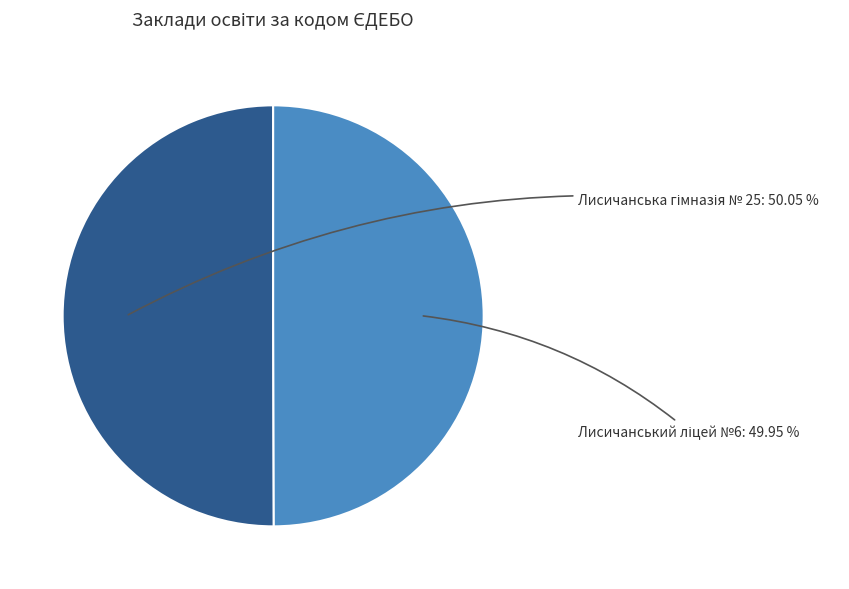

Does any single category account for the majority?

Yes